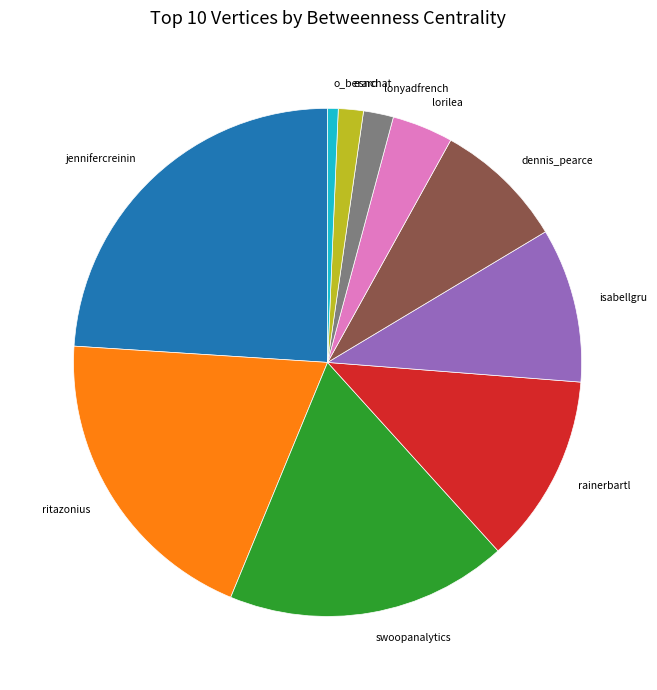

What is the largest slice in the pie chart?

jennifercreinin